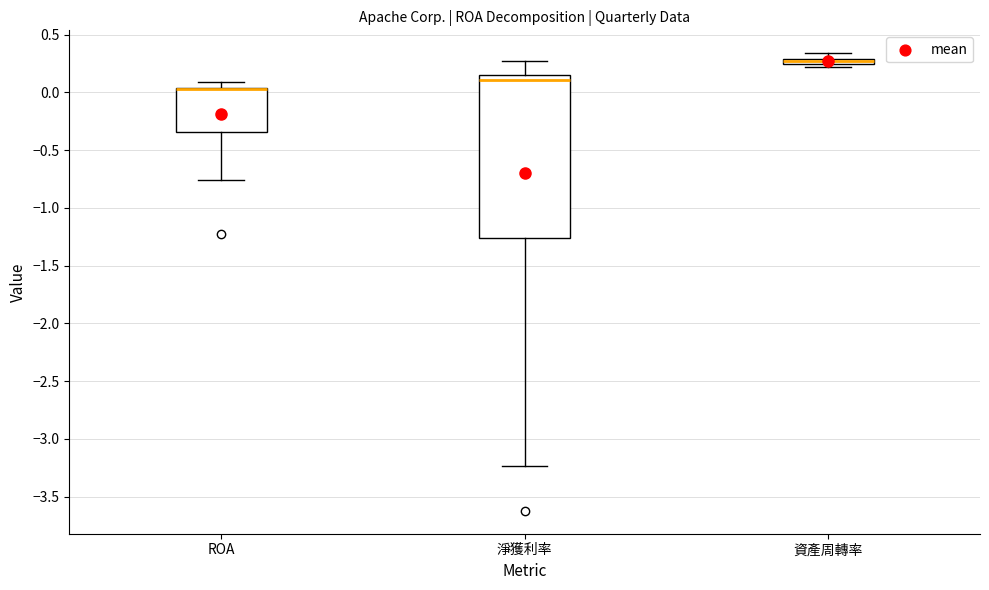

Which box is the tallest, from its lower edge to its upper edge?

淨獲利率